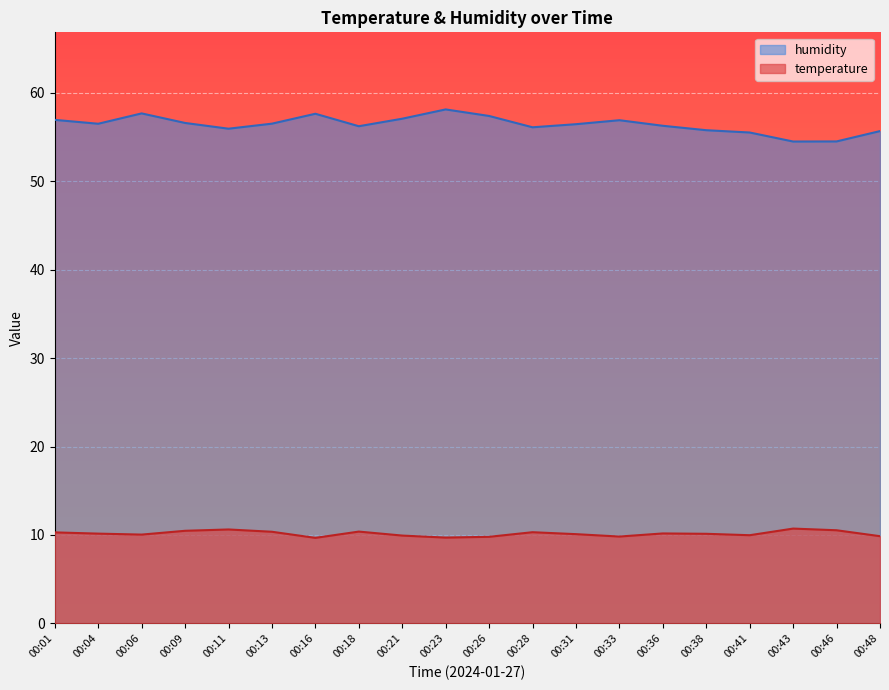

True or false: temperature has a value of 4.9 at 00:04.

False